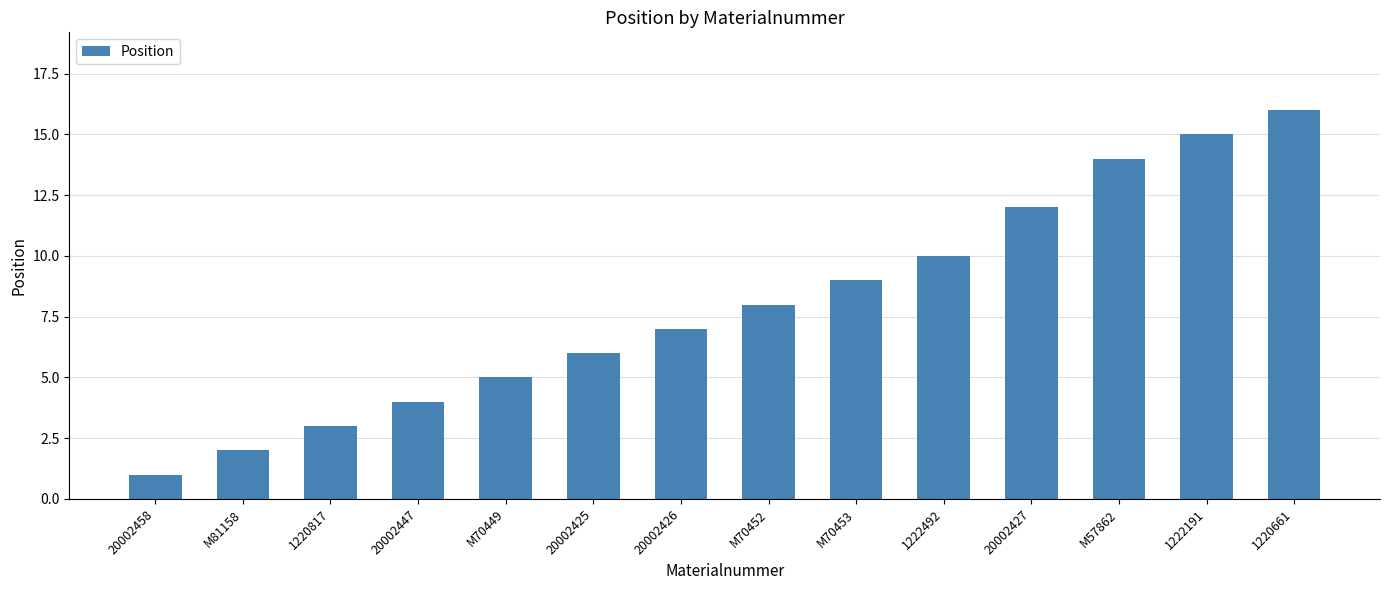

The value at 1220817 is 1. True or false?

False